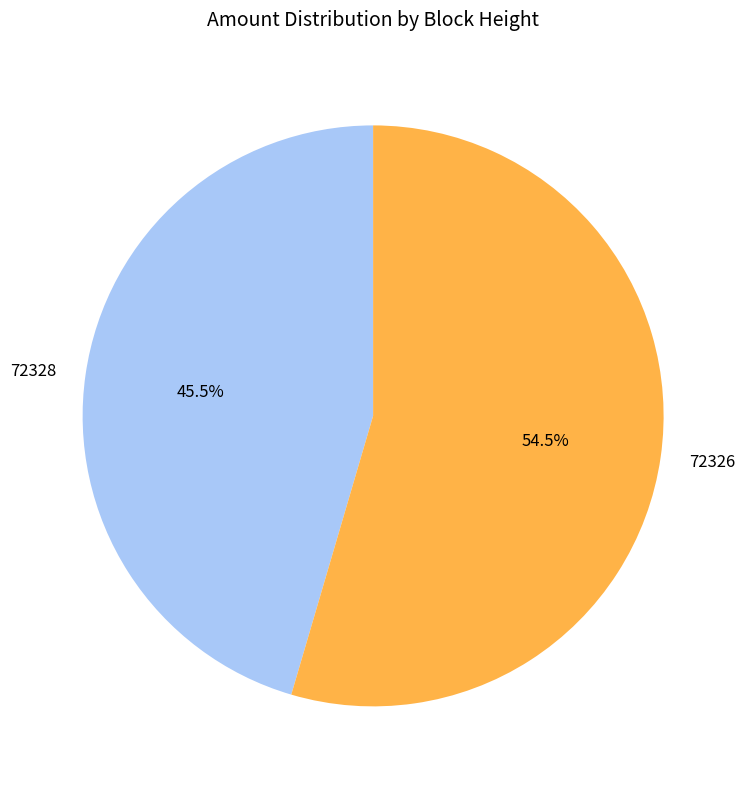

Approximately how many times larger is the value at 72328 compared to 72326?

0.8